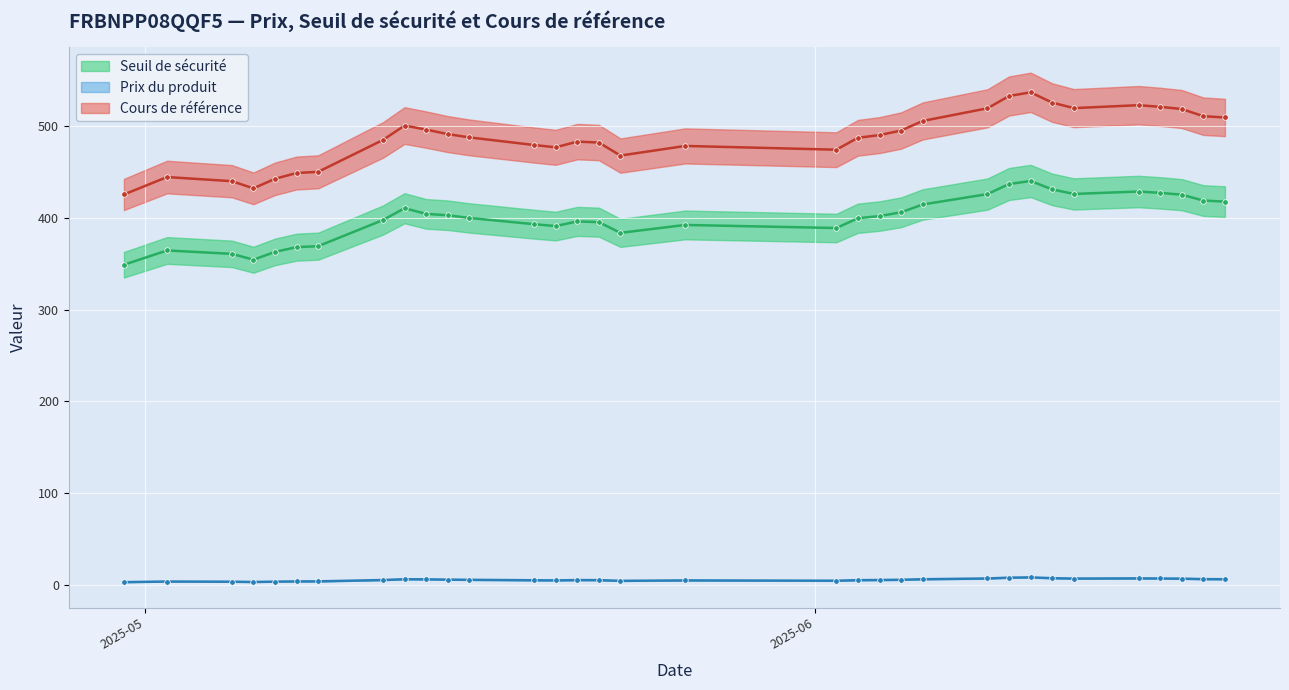

How many values in the Cours de référence series are below 487?

15